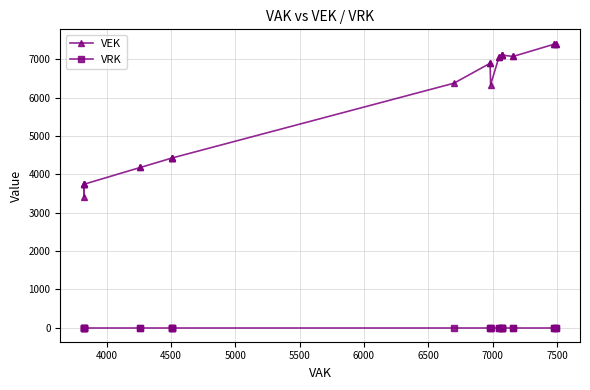

What are all the series names shown in the legend?

VEK, VRK